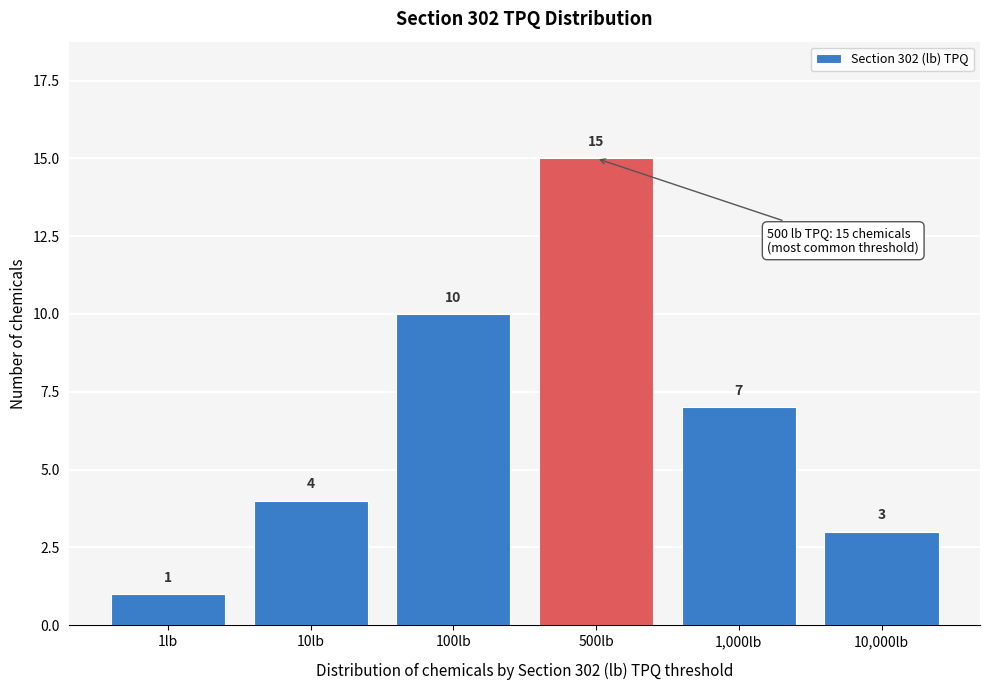

Reading right to left, extract all data points from this chart.

3	7	15	10	4	1